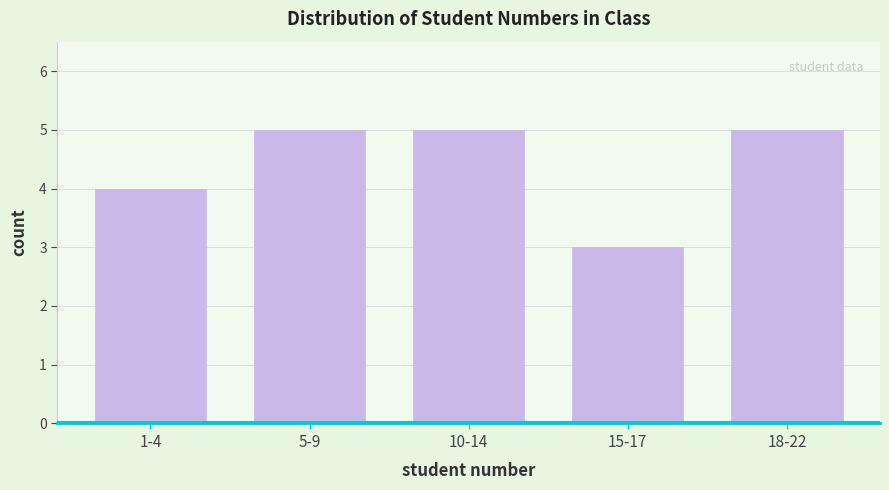

Reading left to right, extract all data points from this chart.

4	5	5	3	5